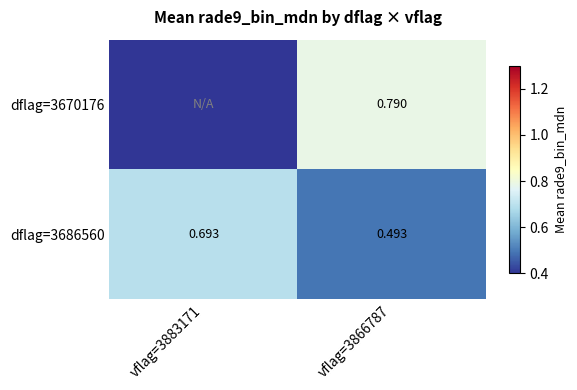

Is the value of dflag=3686560 at vflag=3866787 greater than the value of dflag=3670176 at vflag=3866787?

No